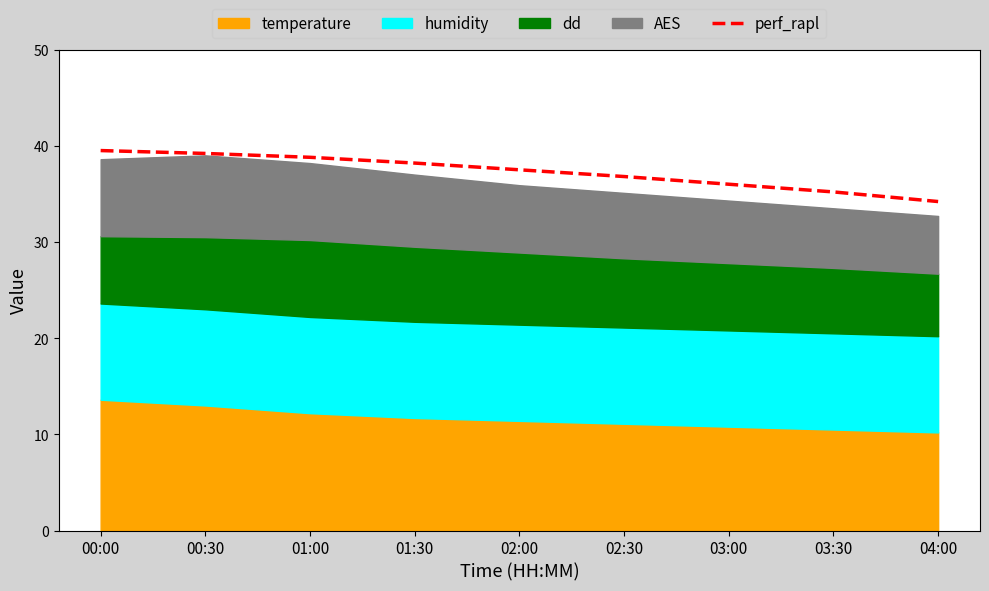

What is the label of the 6th point from the left?

02:30